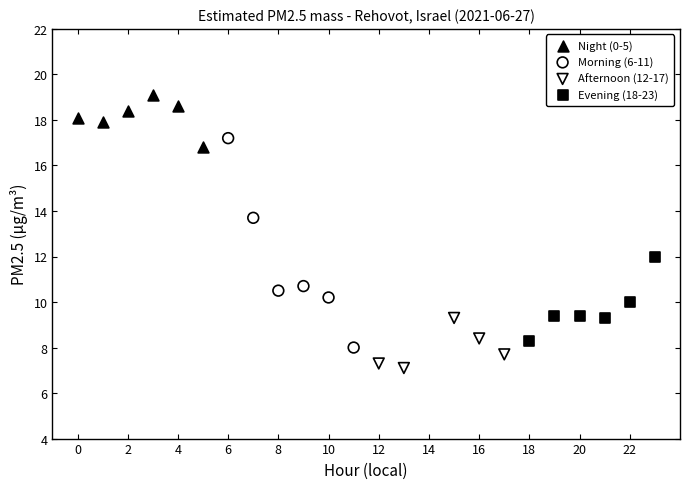

Which series has the largest Y range (max minus min)?

Morning (6-11)